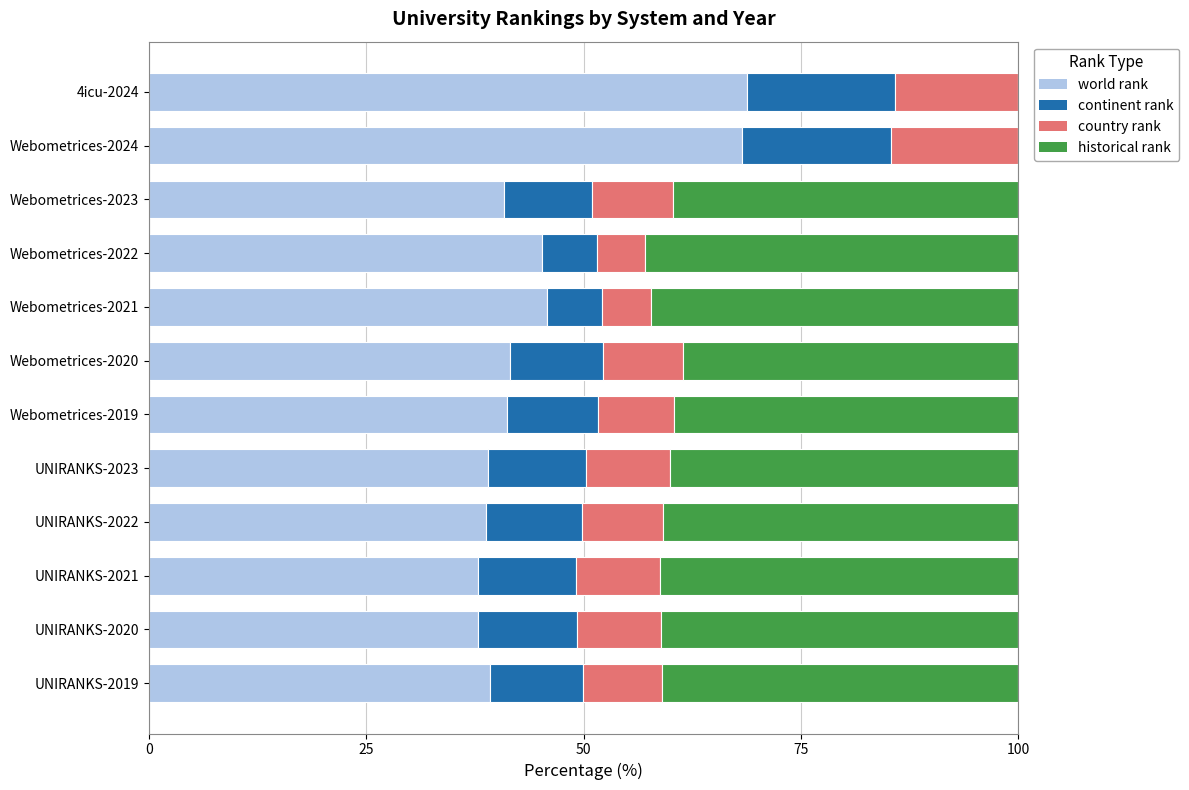

What is the maximum value for world rank?

68.8